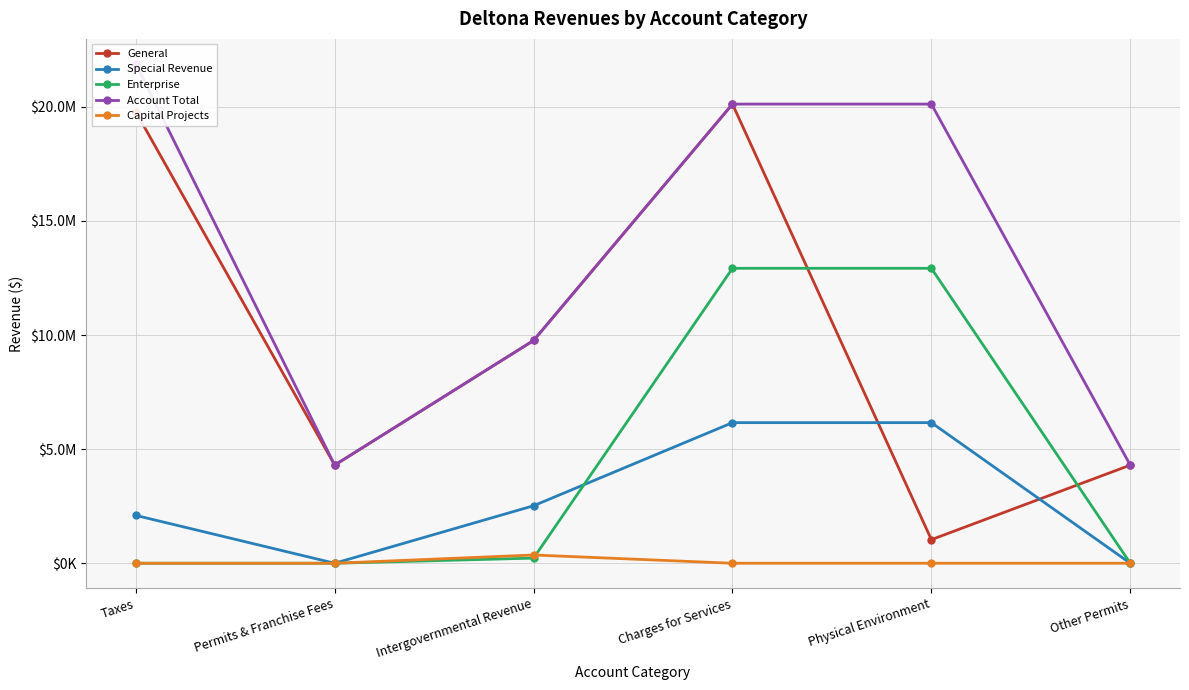

True or false: Account Total has more than 0 interior local peaks.

False